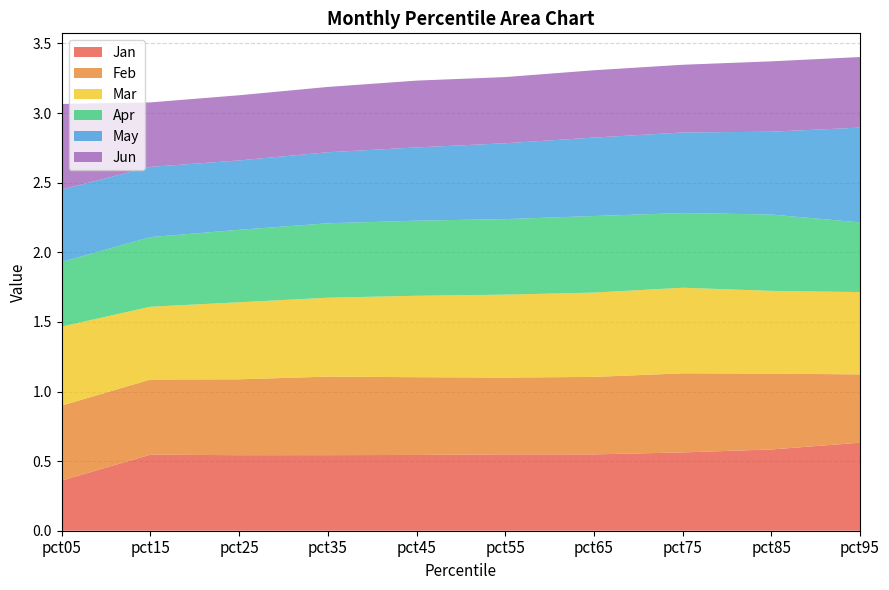

Reading left to right, extract all data points from this chart.

Jan: pct05=0.4	pct15=0.5	pct25=0.5	pct35=0.5	pct45=0.5	pct55=0.5	pct65=0.5	pct75=0.6	pct85=0.6	pct95=0.6
Feb: pct05=0.5	pct15=0.5	pct25=0.5	pct35=0.6	pct45=0.6	pct55=0.6	pct65=0.6	pct75=0.6	pct85=0.5	pct95=0.5
Mar: pct05=0.6	pct15=0.5	pct25=0.6	pct35=0.6	pct45=0.6	pct55=0.6	pct65=0.6	pct75=0.6	pct85=0.6	pct95=0.6
Apr: pct05=0.5	pct15=0.5	pct25=0.5	pct35=0.5	pct45=0.5	pct55=0.5	pct65=0.6	pct75=0.5	pct85=0.5	pct95=0.5
May: pct05=0.5	pct15=0.5	pct25=0.5	pct35=0.5	pct45=0.5	pct55=0.5	pct65=0.6	pct75=0.6	pct85=0.6	pct95=0.7
Jun: pct05=0.6	pct15=0.5	pct25=0.5	pct35=0.5	pct45=0.5	pct55=0.5	pct65=0.5	pct75=0.5	pct85=0.5	pct95=0.5